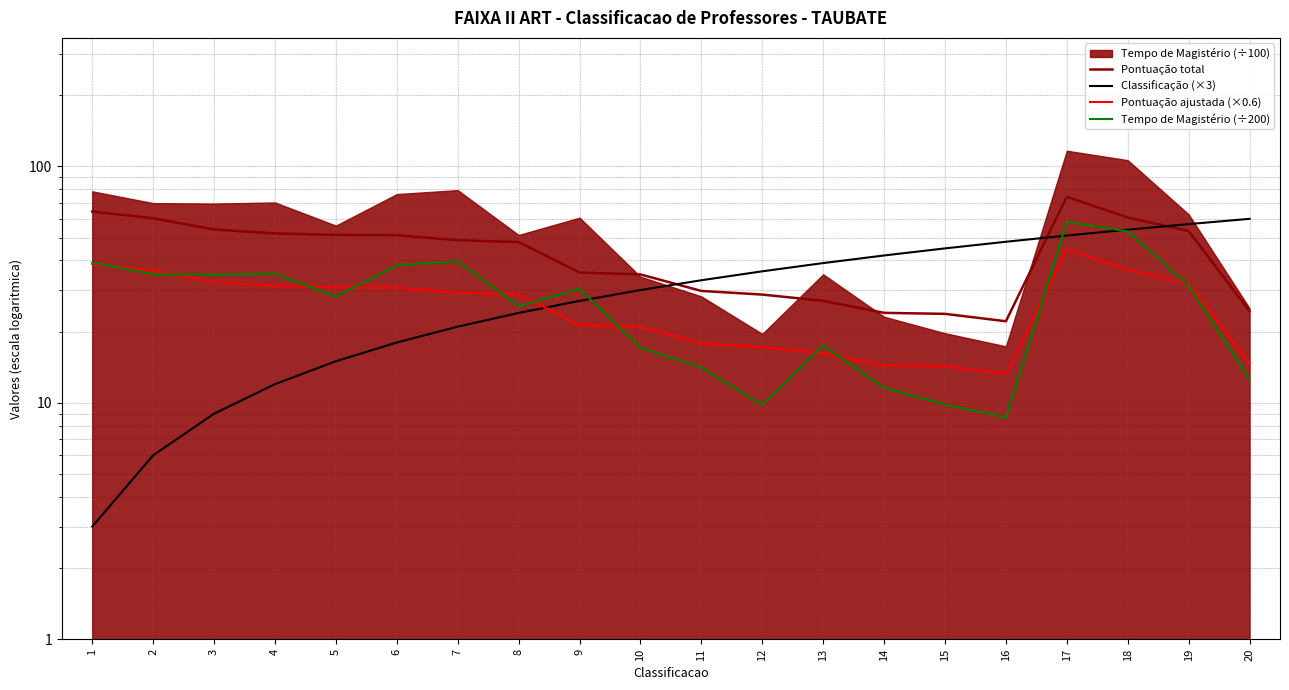

Reading right to left, list all the values displayed in this chart.

Pontuação total: 24.4	53.3	60.8	74.3	22.1	23.8	24.0	27.0	28.7	29.7	34.9	35.6	47.9	48.7	51.1	51.3	52.1	54.1	60.4	64.4
Classificação (×3): 60.0	57.0	54.0	51.0	48.0	45.0	42.0	39.0	36.0	33.0	30.0	27.0	24.0	21.0	18.0	15.0	12.0	9.0	6.0	3.0
Pontuação ajustada (×0.6): 14.7	32.0	36.5	44.6	13.3	14.3	14.4	16.2	17.2	17.8	21.0	21.3	28.7	29.2	30.7	30.8	31.2	32.5	36.2	38.7
Tempo de Magistério (÷200): 12.6	31.3	53.1	58.2	8.7	9.8	11.6	17.5	9.8	14.1	17.1	30.3	25.6	39.7	38.2	28.1	35.2	34.8	35.0	39.2